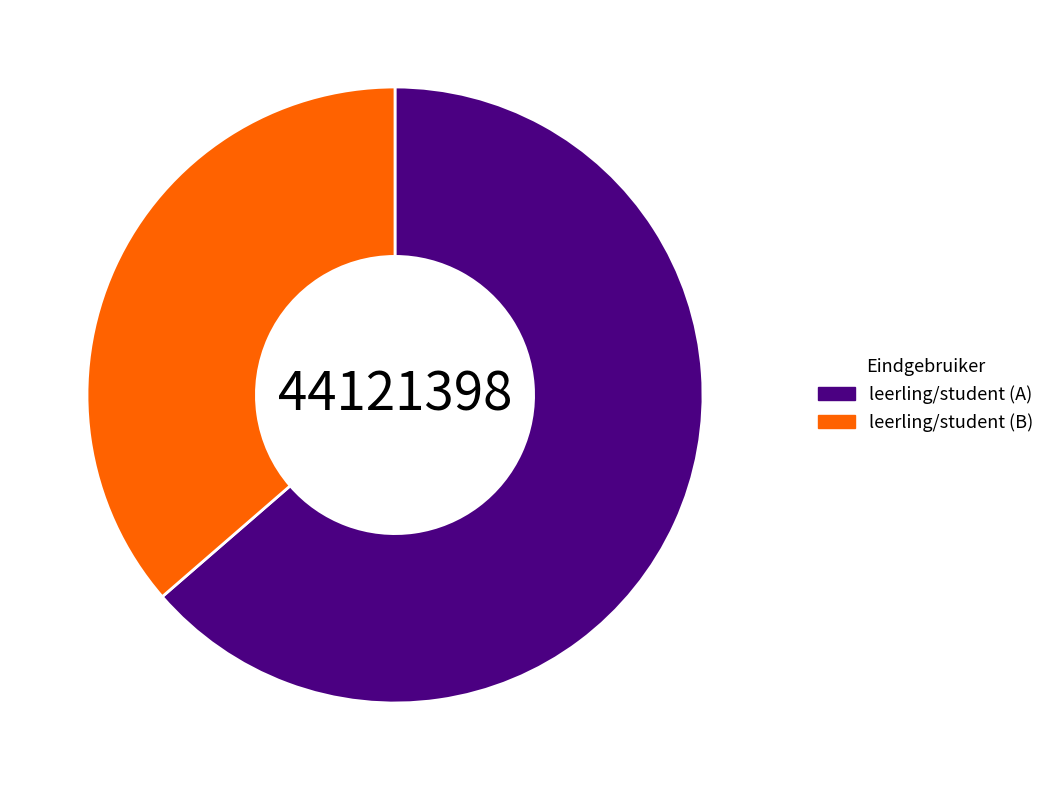

Count the number of slices in the pie.

2